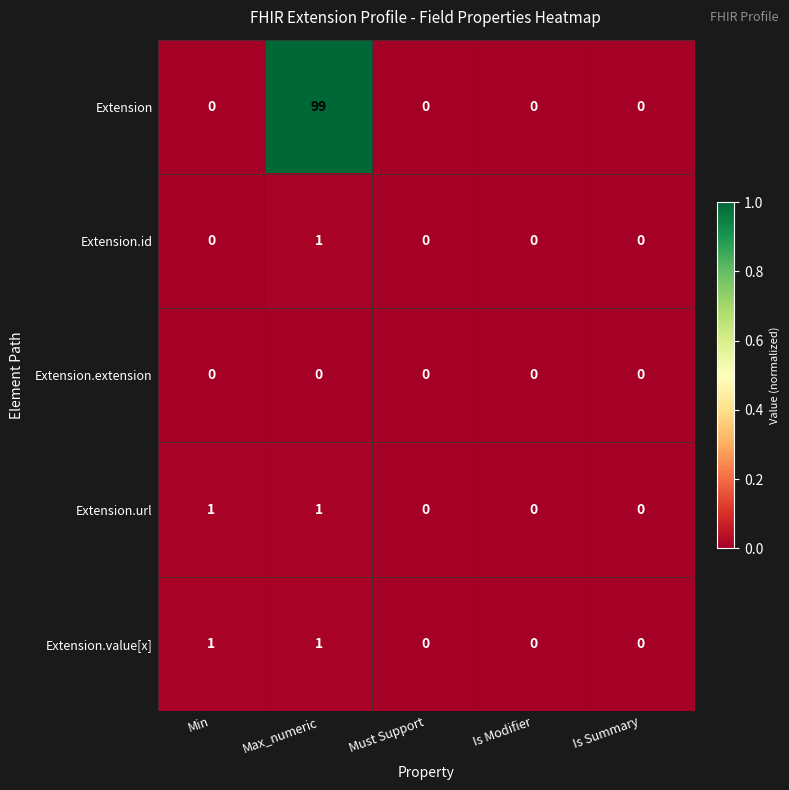

What is the difference between the maximum and second lowest values in the Extension series?

99